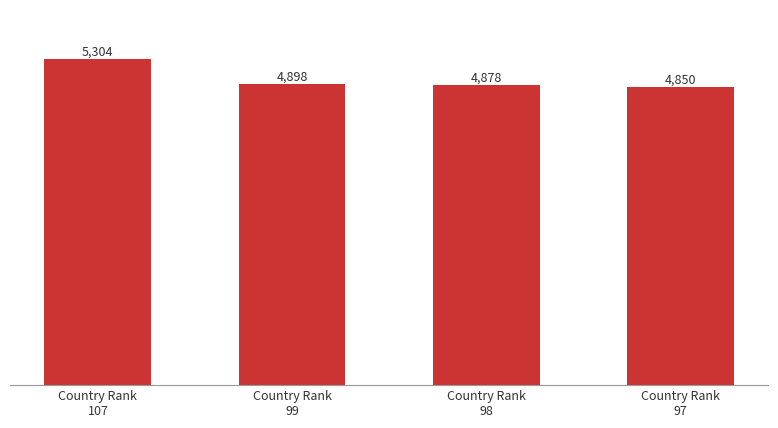

True or false: the data shows 4850 at Country Rank
97.

True